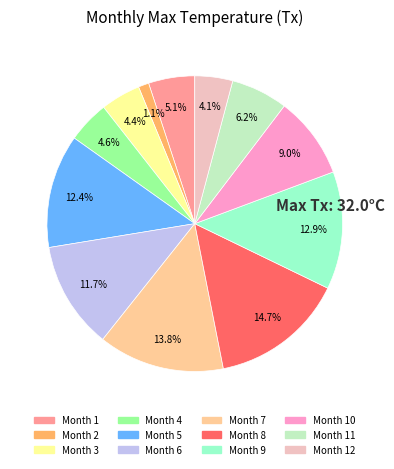

Is there a majority slice in this chart?

No